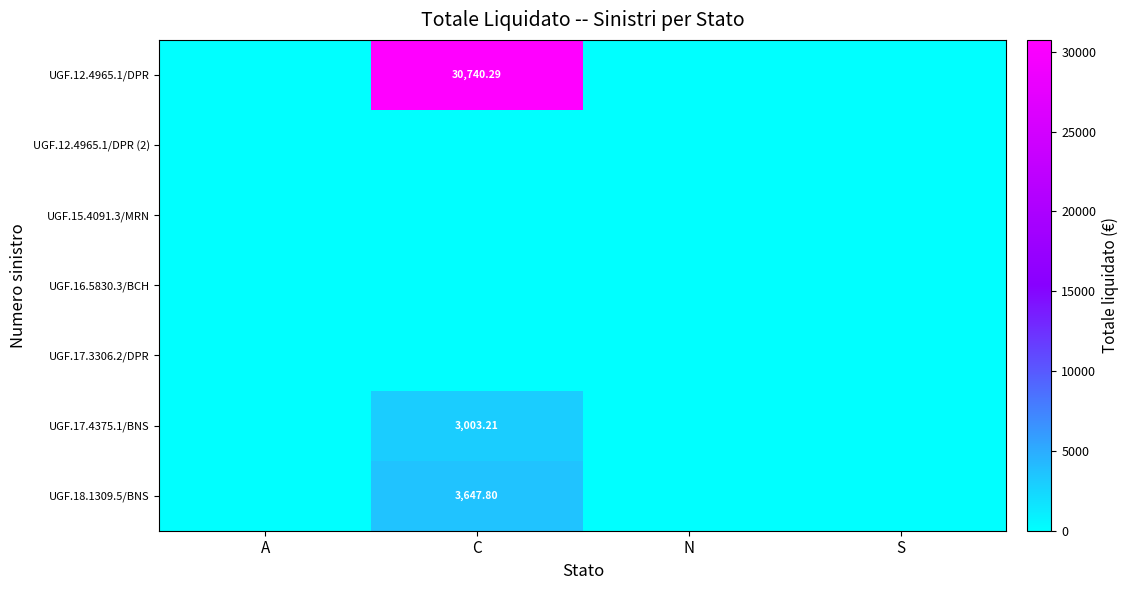

Which series changed the most between A and C?

UGF.12.4965.1/DPR